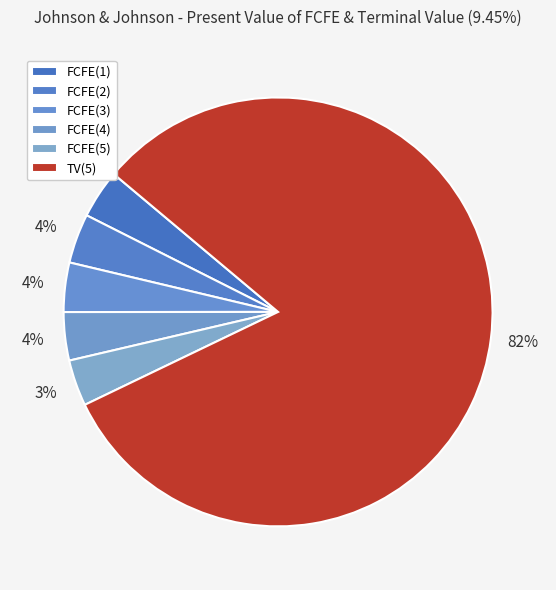

To the nearest percent, what is the combined percentage of TV(5) and FCFE(1)?

85%